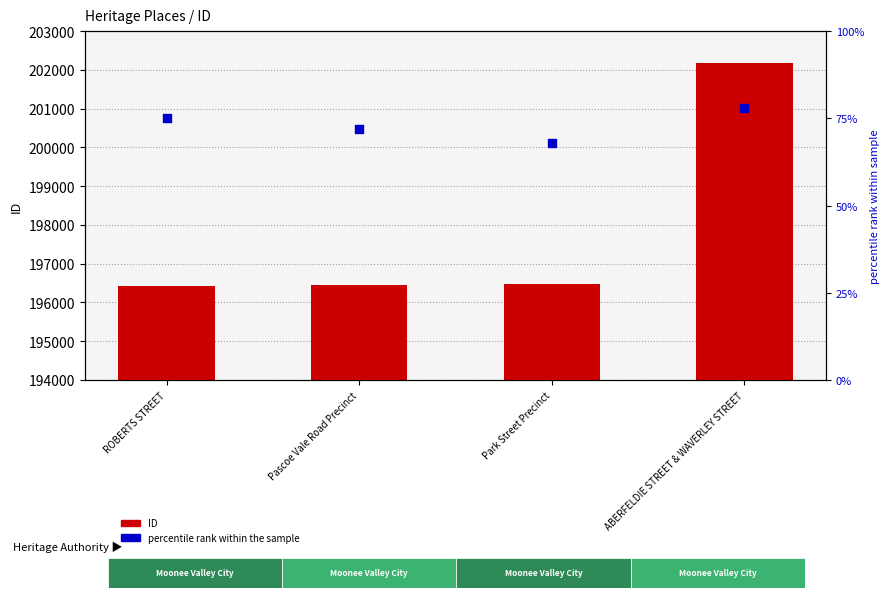

Which series has the largest Y range (max minus min)?

ID